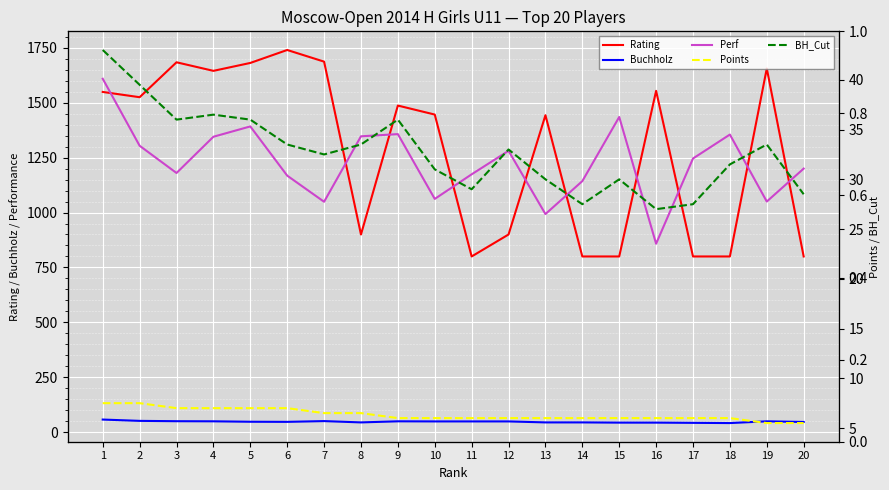

The BH_Cut series shows 33.5 at 19. True or false?

True